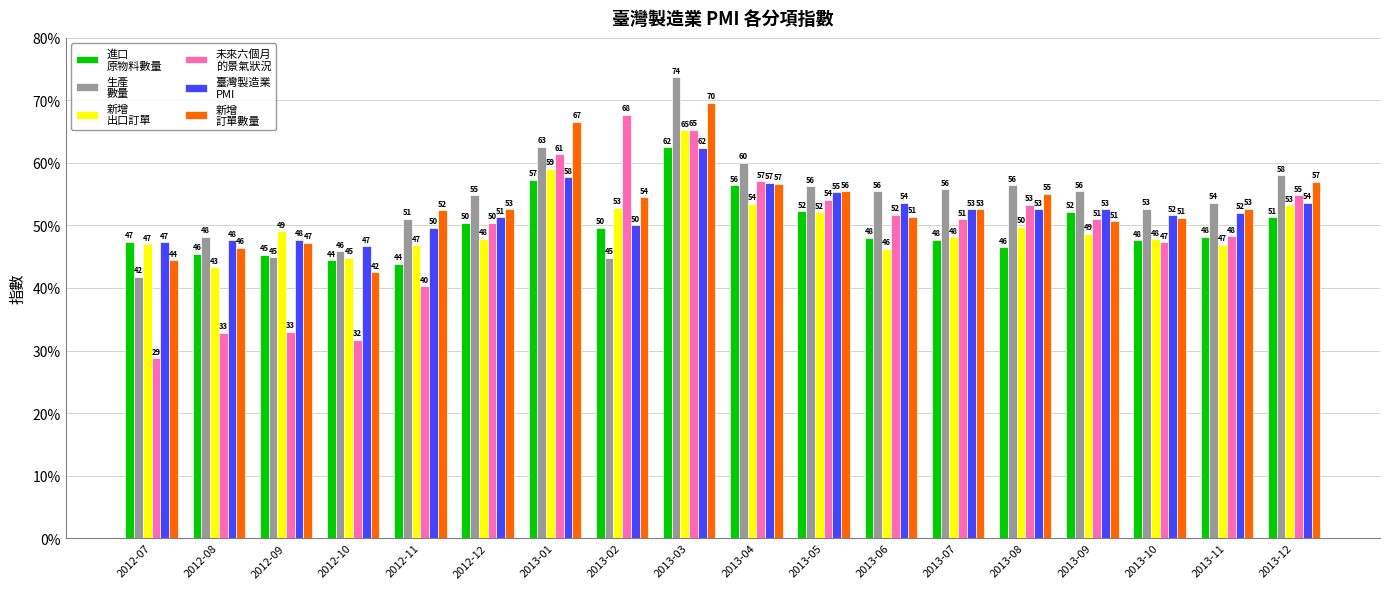

What is the minimum value shown in the chart?

28.8